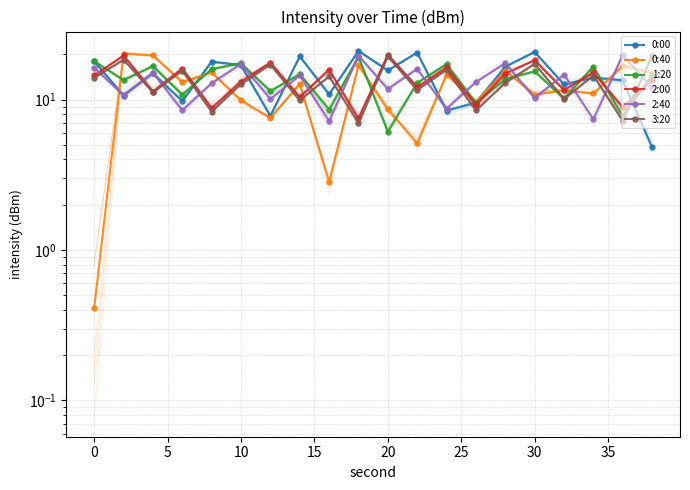

Read the 3:20 value at 11.

11.6